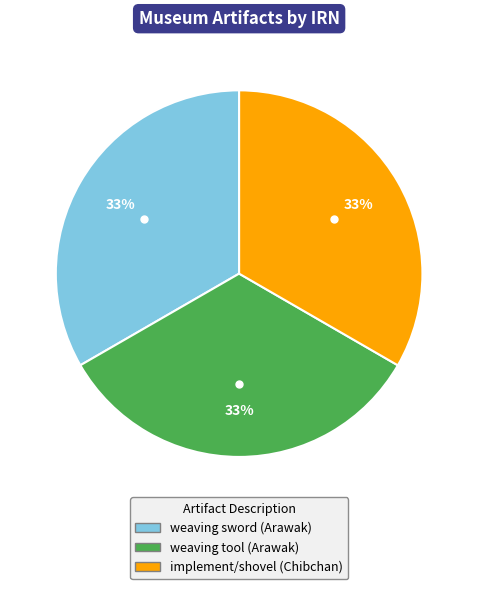

To the nearest percent, what percentage of the pie is implement/shovel (Chibchan)?

33%